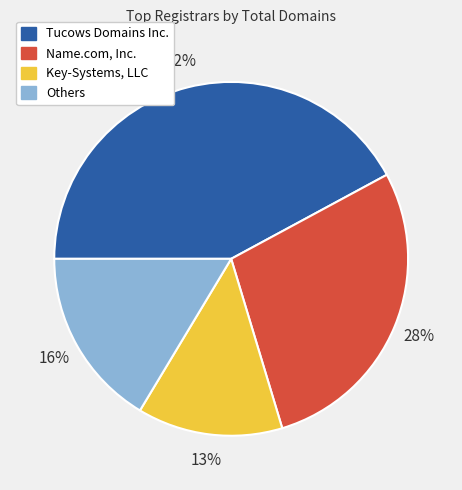

To the nearest percent, what percentage of the pie is Others?

16%